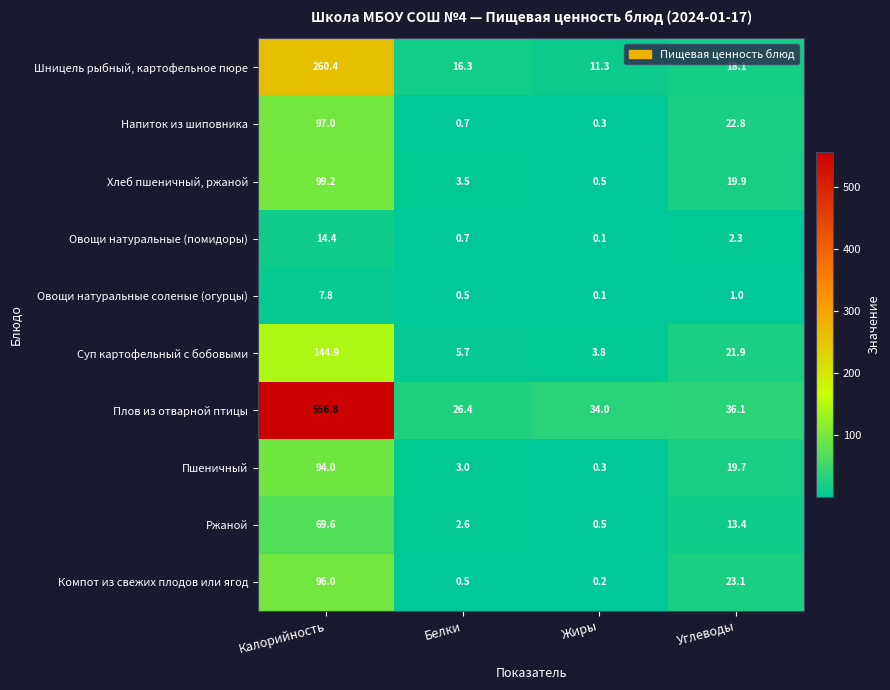

What is the average value of the Напиток из шиповника series?

30.2